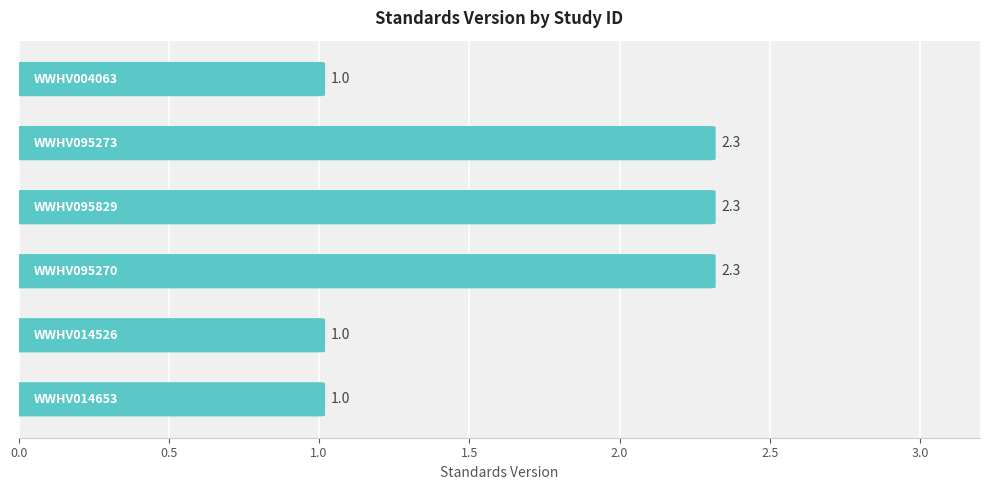

What is the average value?

1.6